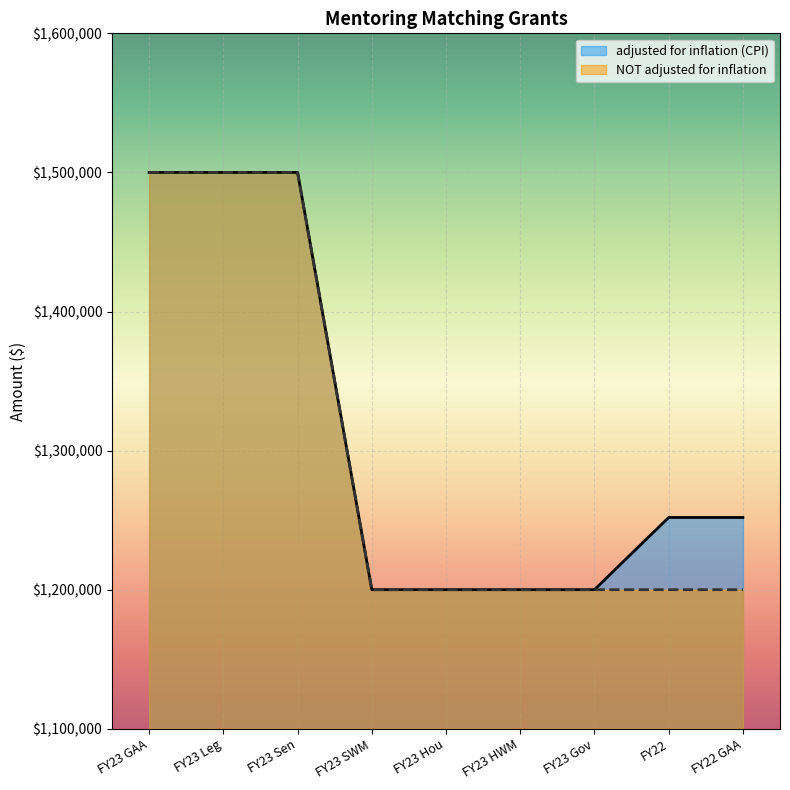

True or false: adjusted for inflation (CPI) and NOT adjusted for inflation intersect in this chart.

False